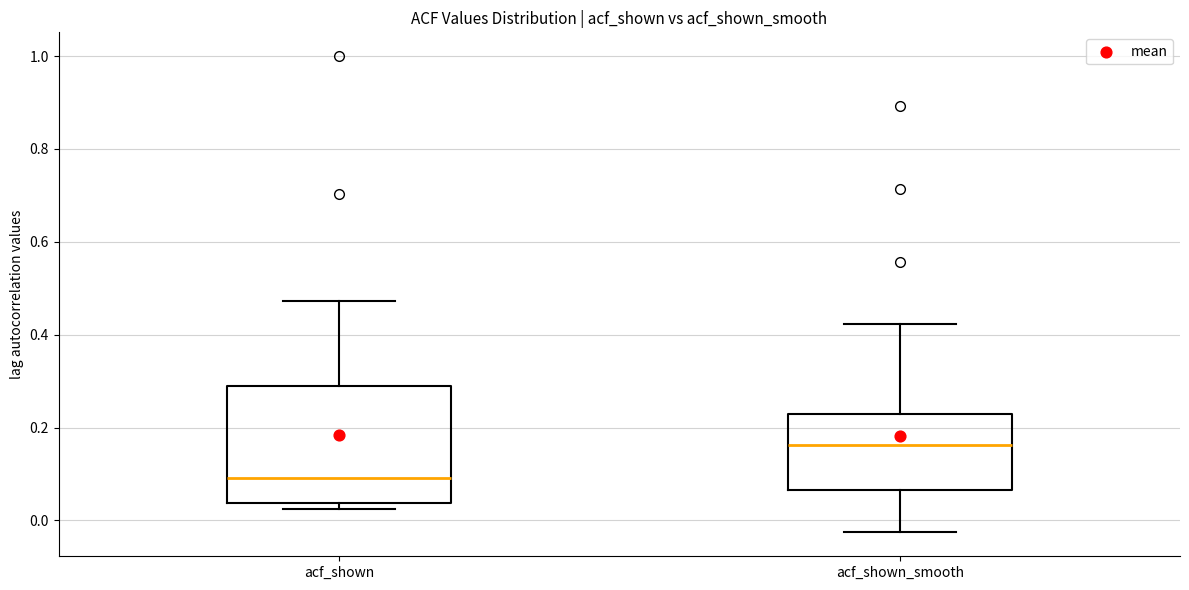

Which box is the tallest, from its lower edge to its upper edge?

acf_shown